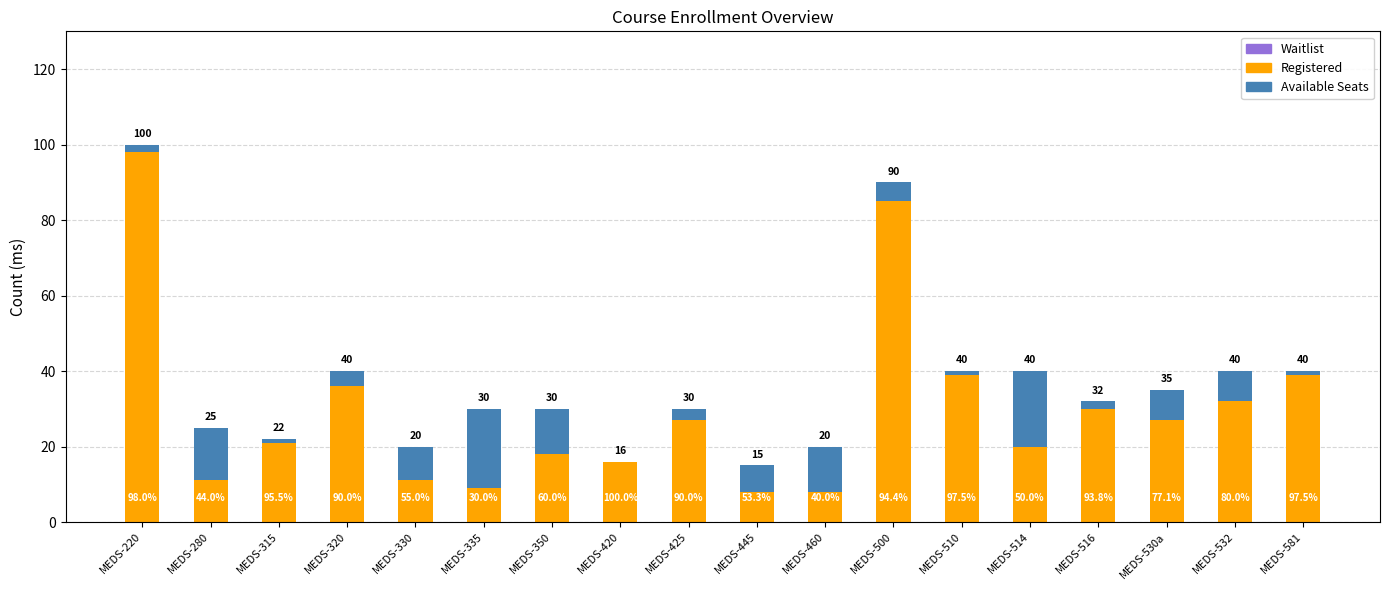

What is the label of the 2nd bar from the left?

MEDS-280